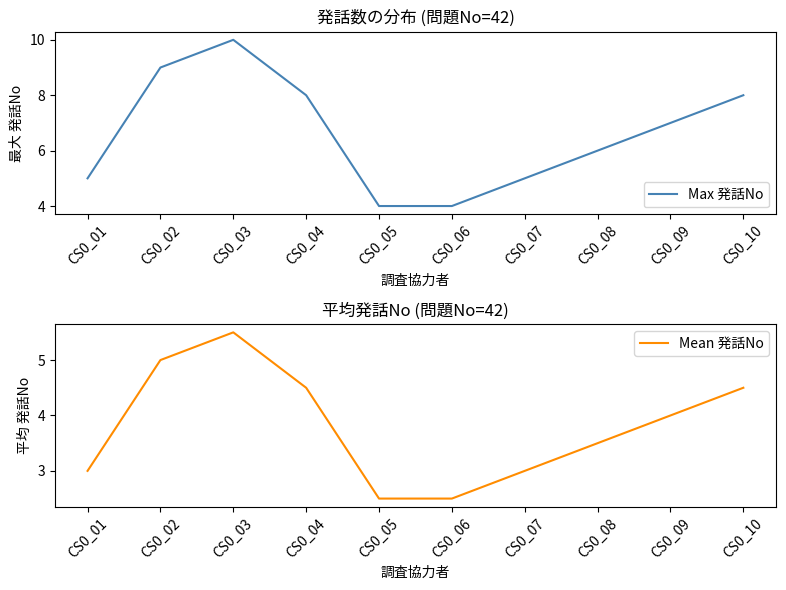

Count the Mean 発話No values in the range 3 to 4.

4